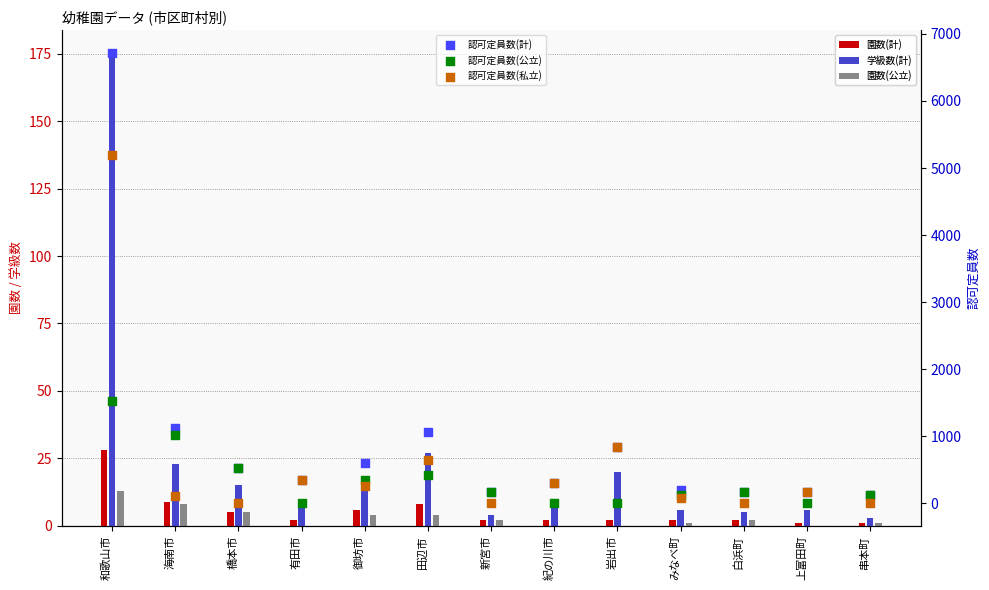

Which series reaches the maximum Y coordinate?

認可定員数(計)